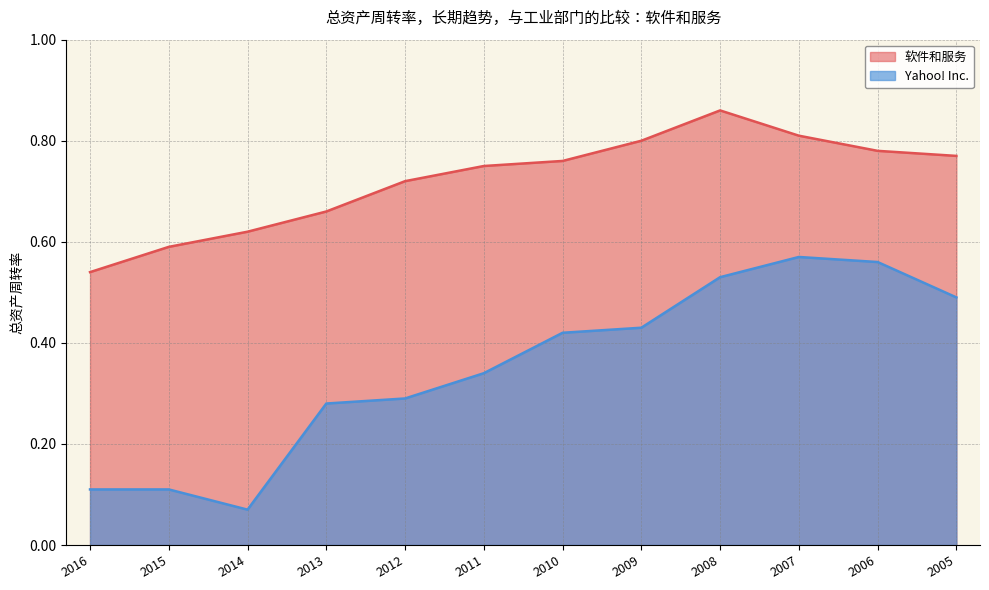

How many lines are shown in the chart?

2